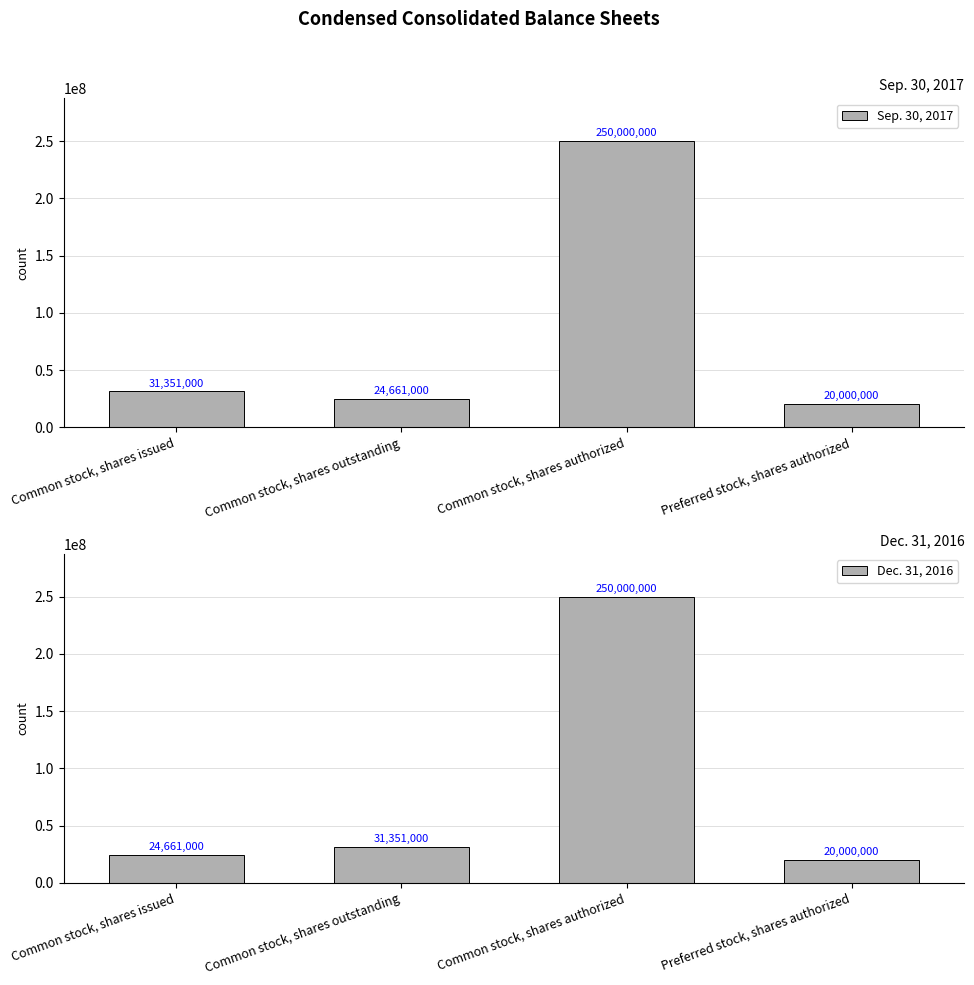

Reading right to left, what are all the values shown in this chart?

Sep. 30, 2017: 20000000	250000000	24661000	31351000
Dec. 31, 2016: 20000000	250000000	31351000	24661000